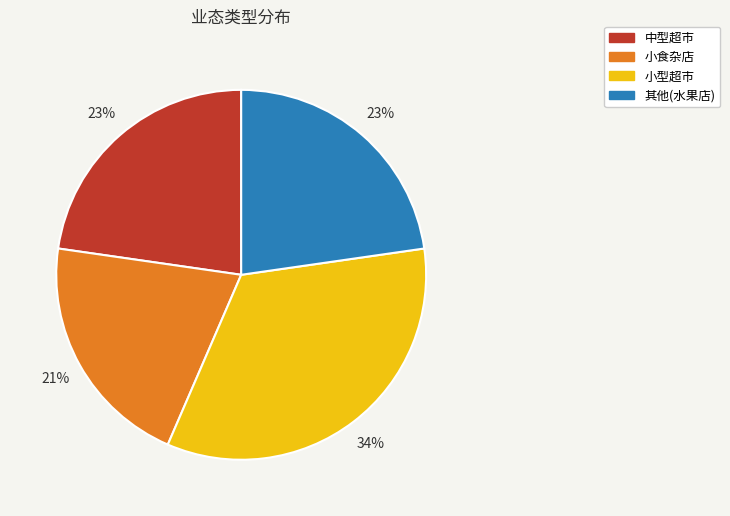

Is it true that 中型超市 is 23% of the pie?

True